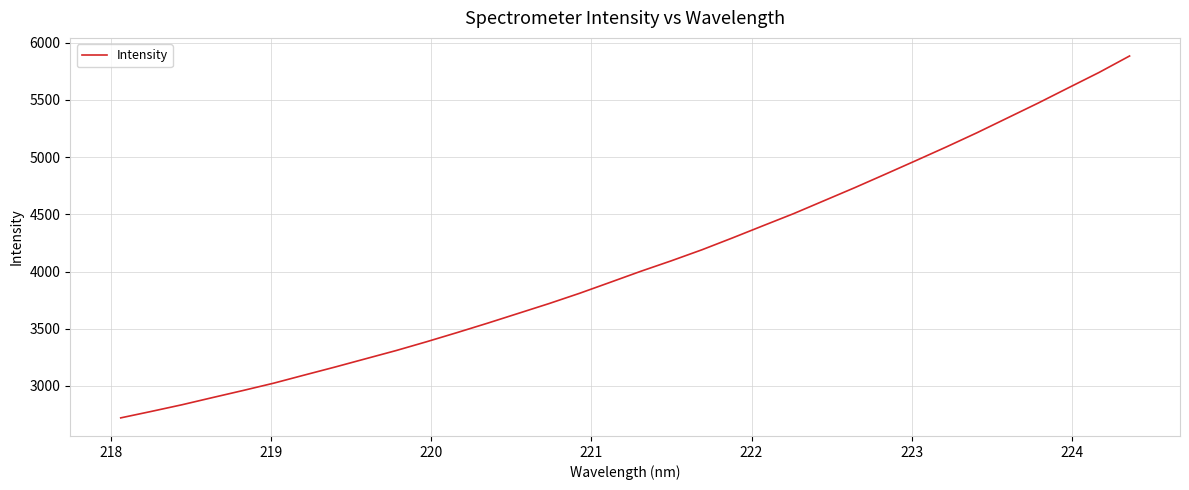

What is the difference between the second highest and second lowest values?

2961.8